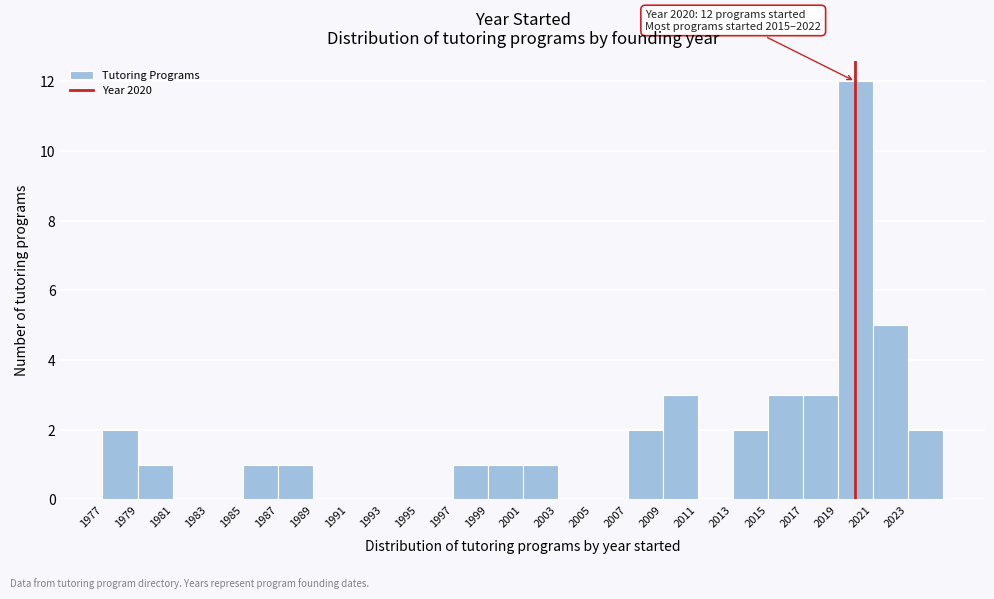

Over which range of the x-axis is the bar tallest?

2019 to 2021